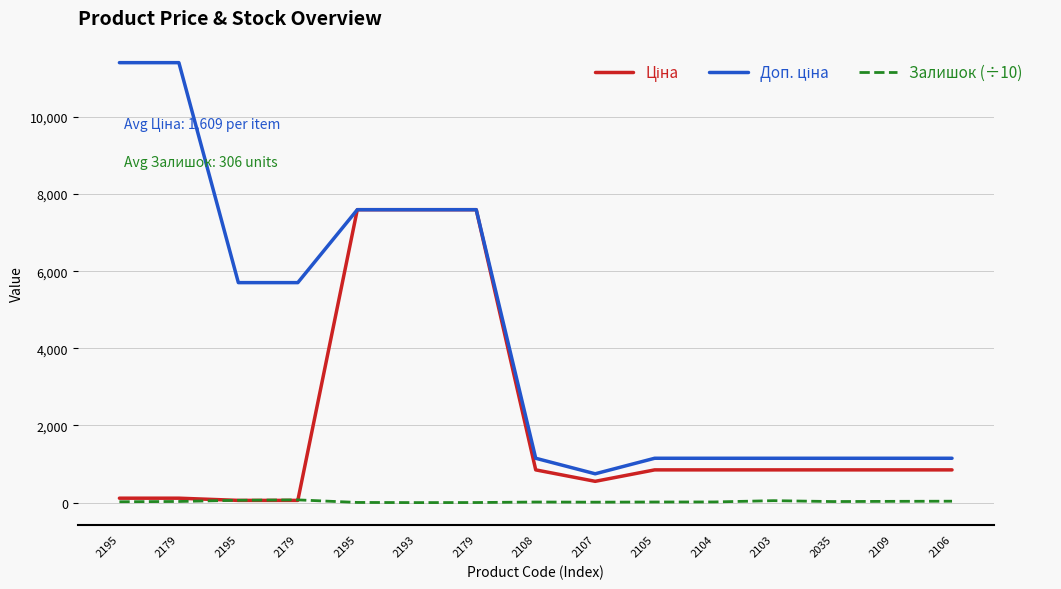

What is the total value across all series at 2109?

2030.5